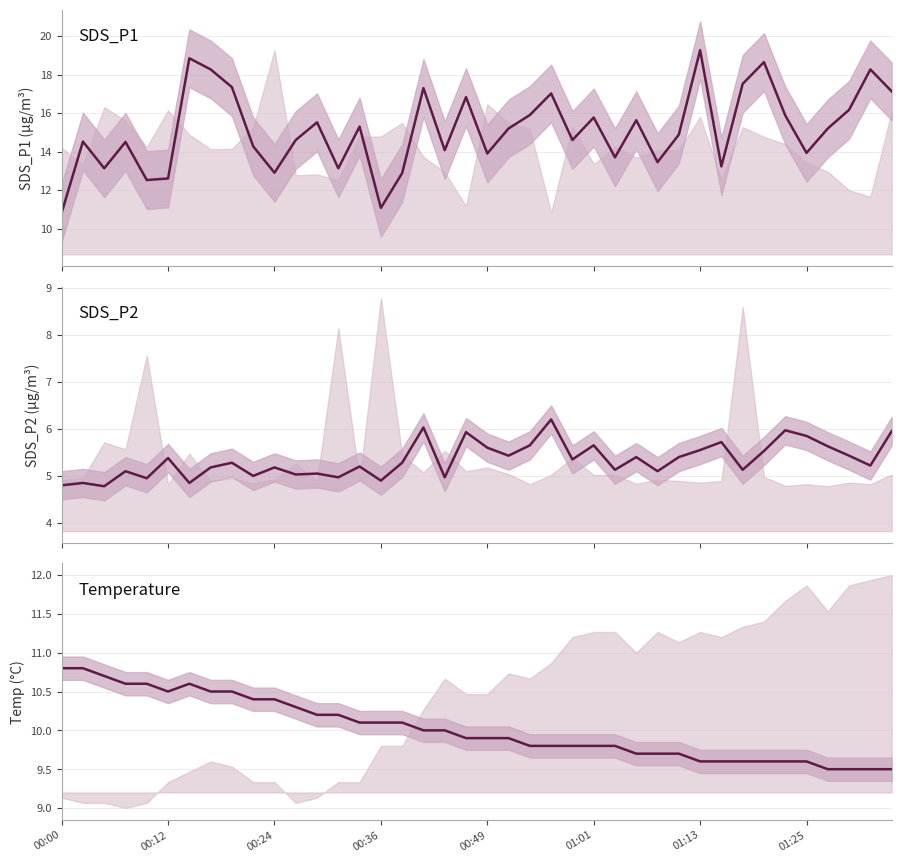

What is the spread (max minus min) of values at 24?

9.2